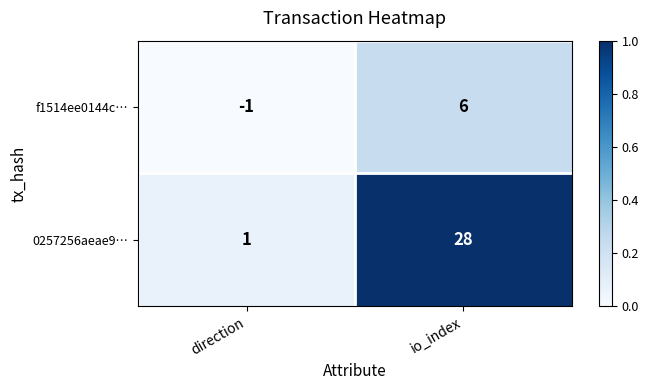

Which series has the largest range (max minus min)?

0257256aeae9…